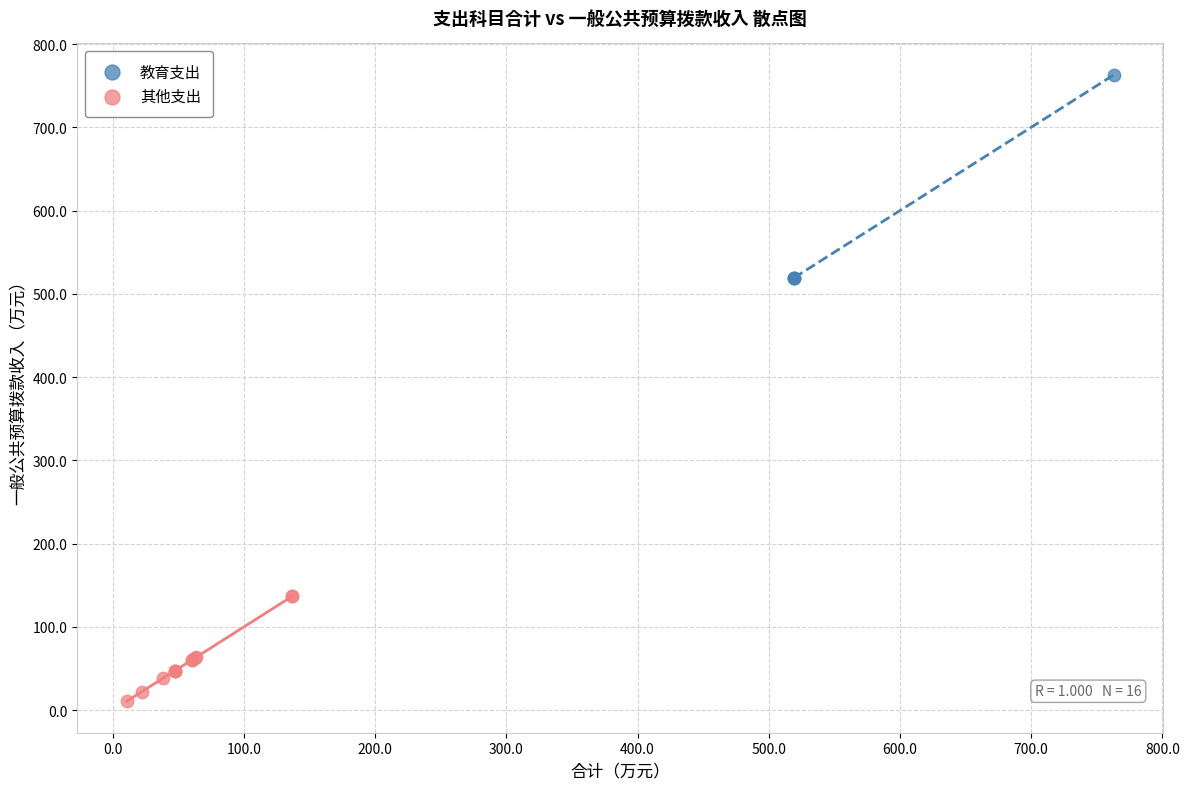

What are all the series names shown in the legend?

教育支出, 其他支出